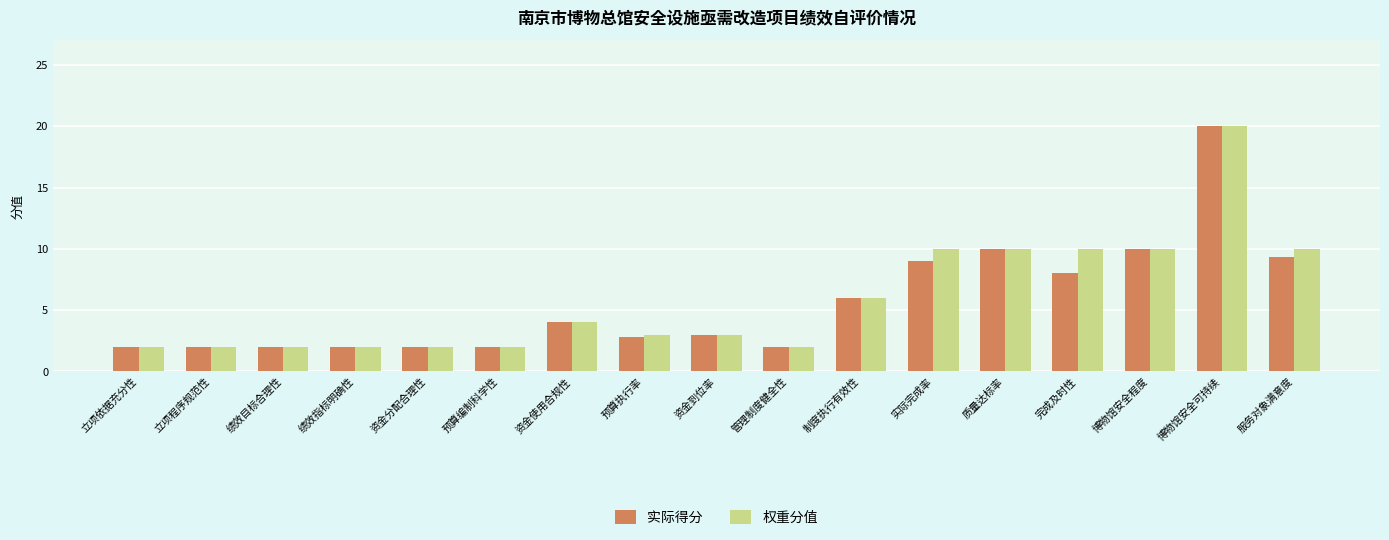

Are the bars grouped side by side (vs. stacked)?

Yes